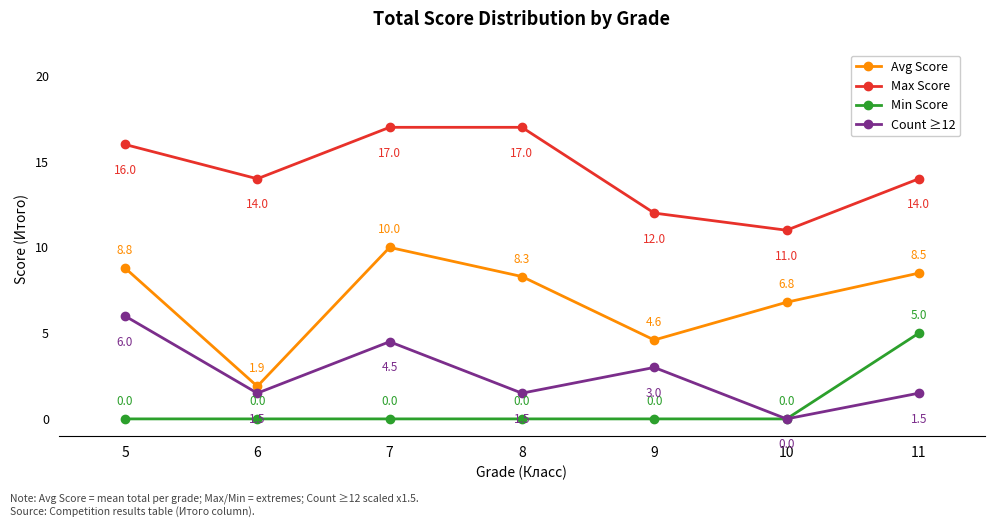

How many lines are shown in the chart?

4